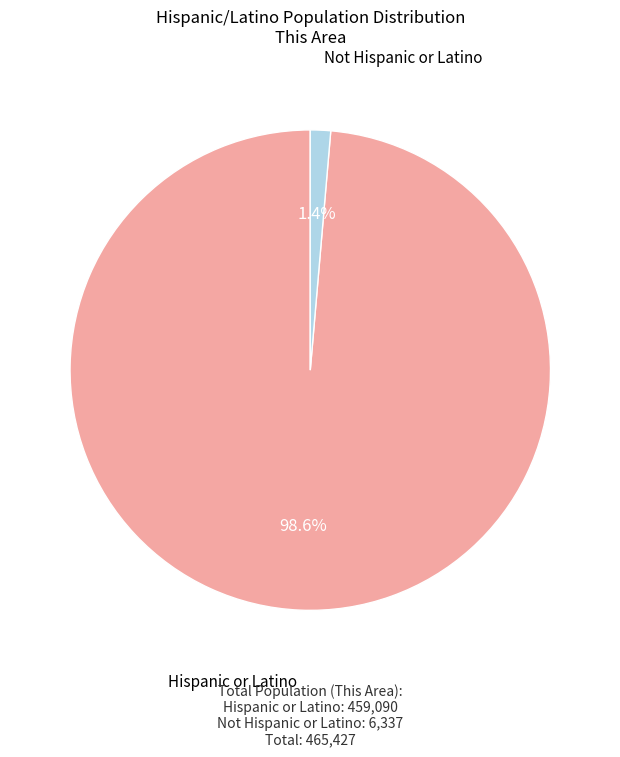

Is there a majority slice in this chart?

Yes